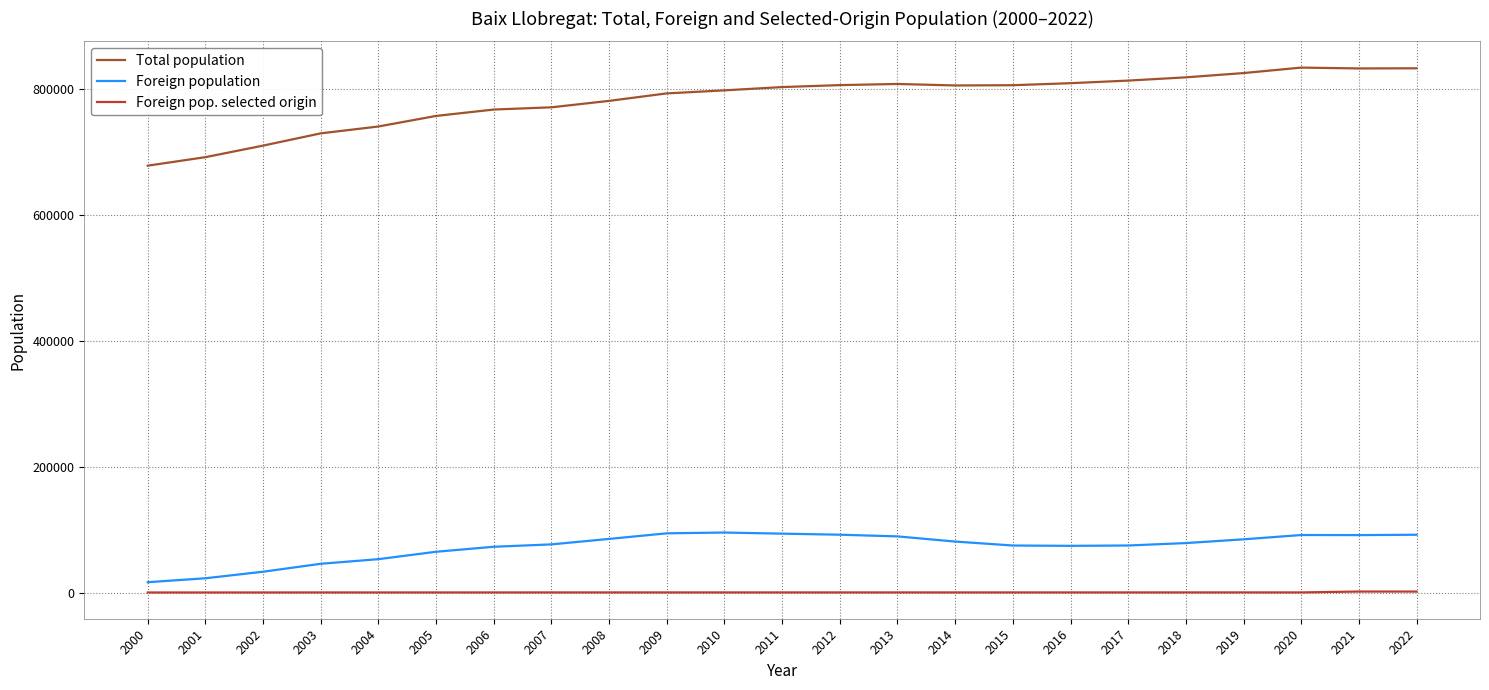

What is the total value across all series at 2014?

887662